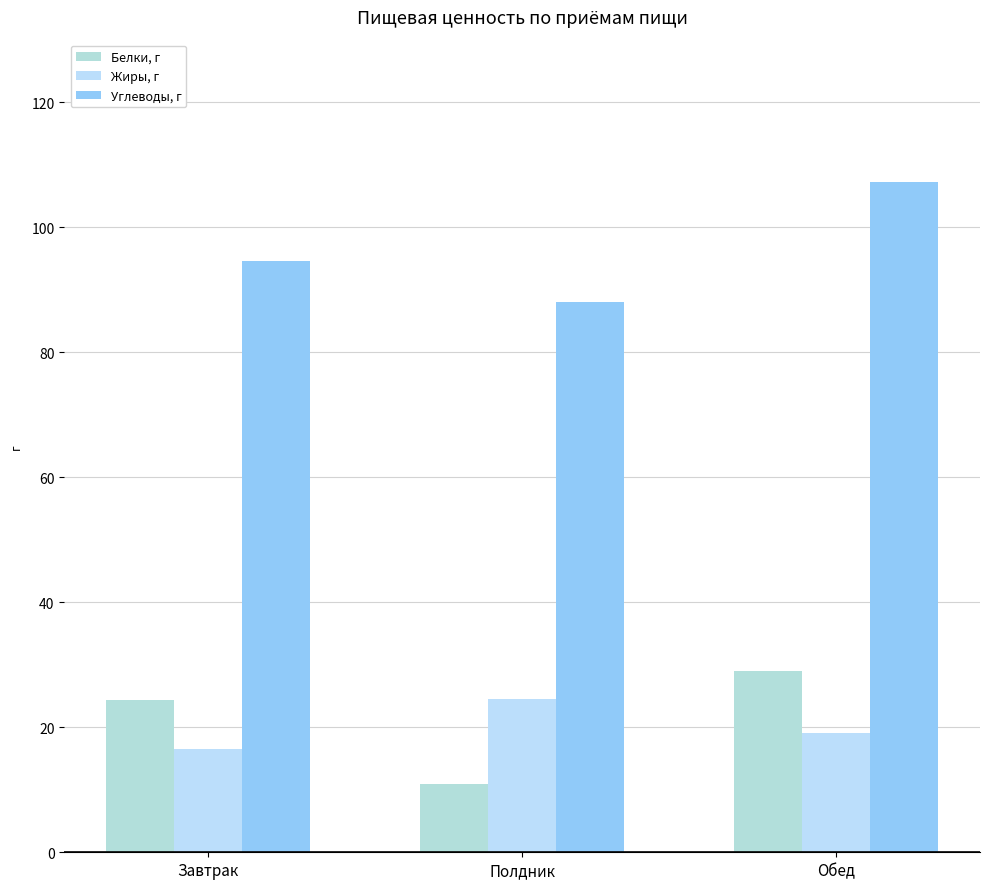

True or false: Жиры, г has a value of 38.7 at Полдник.

False